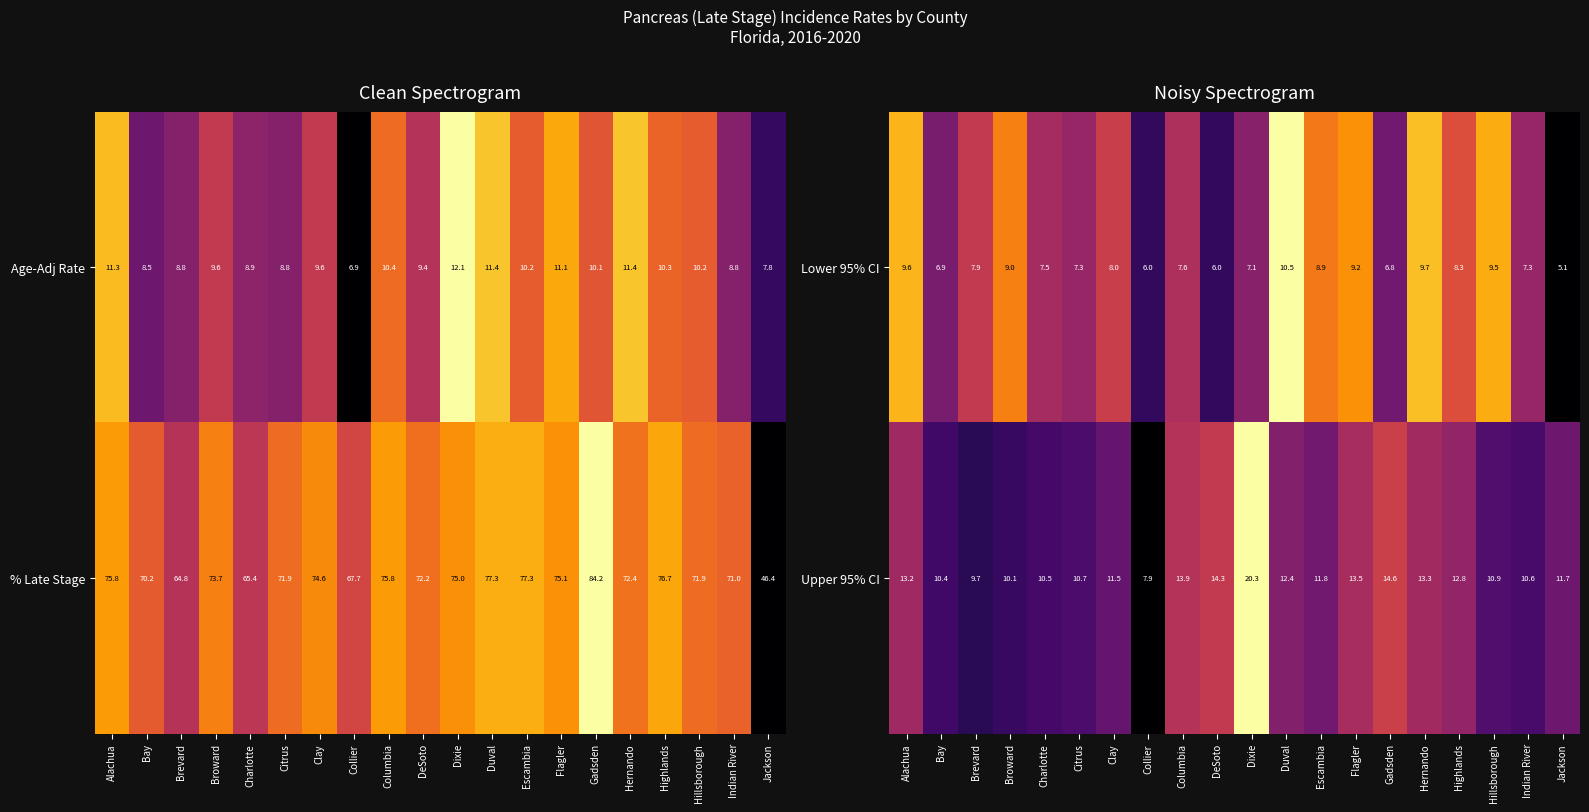

What is the difference between the second highest and minimum values in the Upper 95% CI series?

6.7